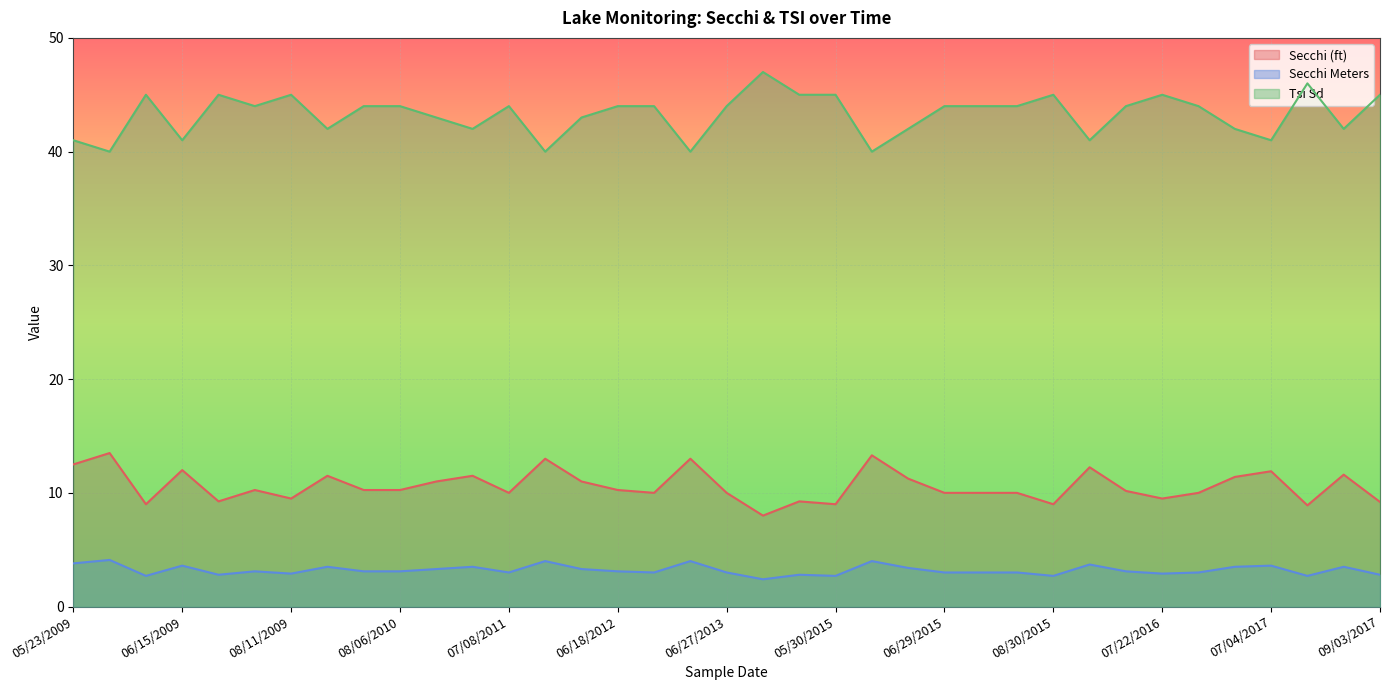

How many values in the Secchi (ft) series are below 10?

10